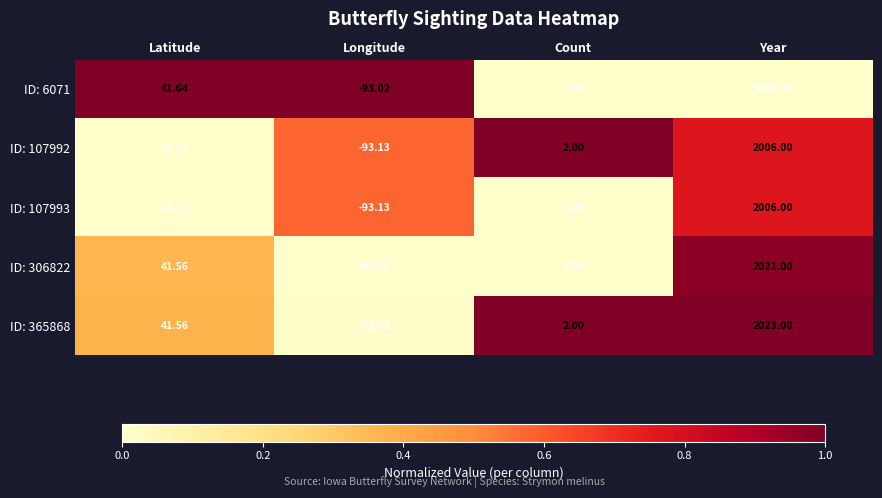

Rank the categories by ID: 365868 value from highest to lowest.

Year, Latitude, Count, Longitude